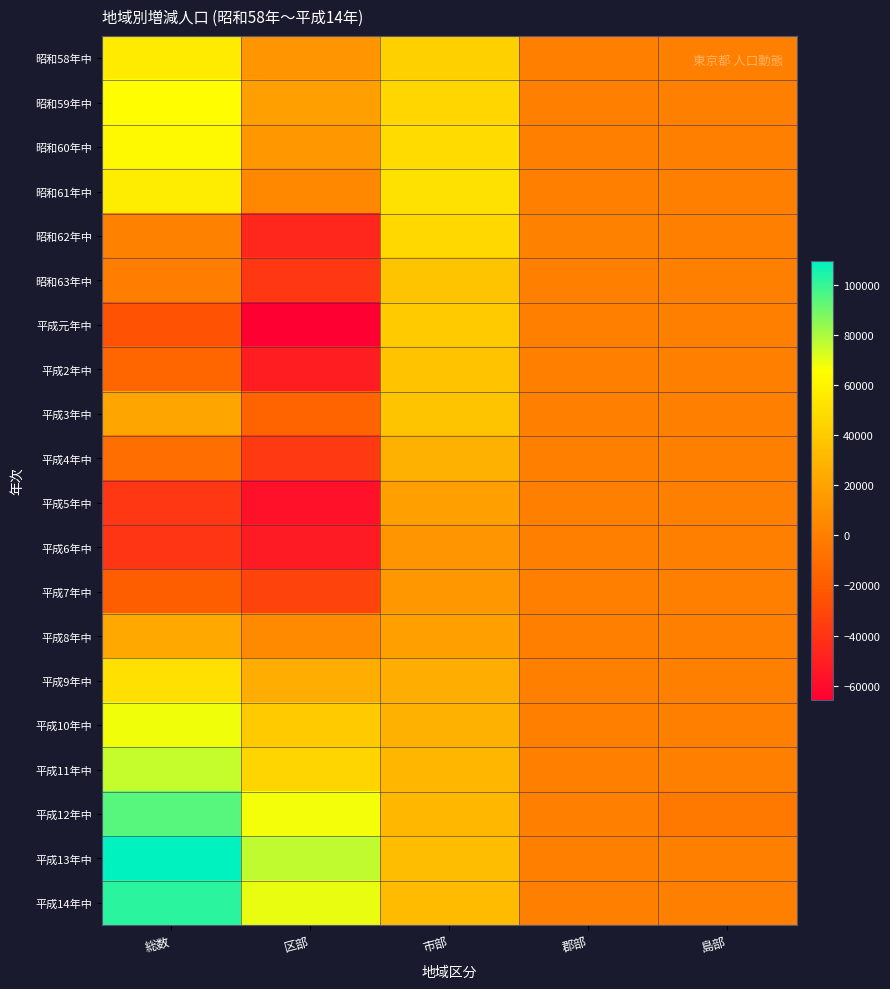

Reading left to right, transcribe all the data shown in this chart.

昭和58年中: 総数=56121	区部=12691	市部=42549	郡部=981	島部=-100
昭和59年中: 総数=64682	区部=18452	市部=45520	郡部=699	島部=11
昭和60年中: 総数=63074	区部=13951	市部=48464	郡部=737	島部=-78
昭和61年中: 総数=56944	区部=5370	市部=51142	郡部=622	島部=-190
昭和62年中: 総数=1292	区部=-45968	市部=46524	郡部=1047	島部=-311
昭和63年中: 総数=-1324	区部=-38536	市部=36702	郡部=765	島部=-255
平成元年中: 総数=-25280	区部=-65676	市部=39890	郡部=643	島部=-137
平成2年中: 総数=-14192	区部=-50980	市部=36440	郡部=656	島部=-308
平成3年中: 総数=21832	区部=-15482	市部=37097	郡部=500	島部=-283
平成4年中: 総数=-9661	区部=-37532	市部=27911	郡部=178	島部=-218
平成5年中: 総数=-38466	区部=-57096	市部=18320	郡部=229	島部=81
平成6年中: 総数=-39608	区部=-52131	市部=12410	郡部=88	島部=25
平成7年中: 総数=-19001	区部=-32555	市部=13489	郡部=-26	島部=91
平成8年中: 総数=23932	区部=6170	市部=18122	郡部=-174	島部=-186
平成9年中: 総数=50830	区部=25596	市部=25763	郡部=-296	島部=-233
平成10年中: 総数=67727	区部=40320	市部=27619	郡部=-128	島部=-84
平成11年中: 総数=75307	区部=45402	市部=30194	郡部=-148	島部=-141
平成12年中: 総数=94299	区部=67449	市部=30723	郡部=-40	島部=-3815
平成13年中: 総数=109444	区部=76451	市部=33495	郡部=-43	島部=-267
平成14年中: 総数=101805	区部=69379	市部=32716	郡部=30	島部=-153